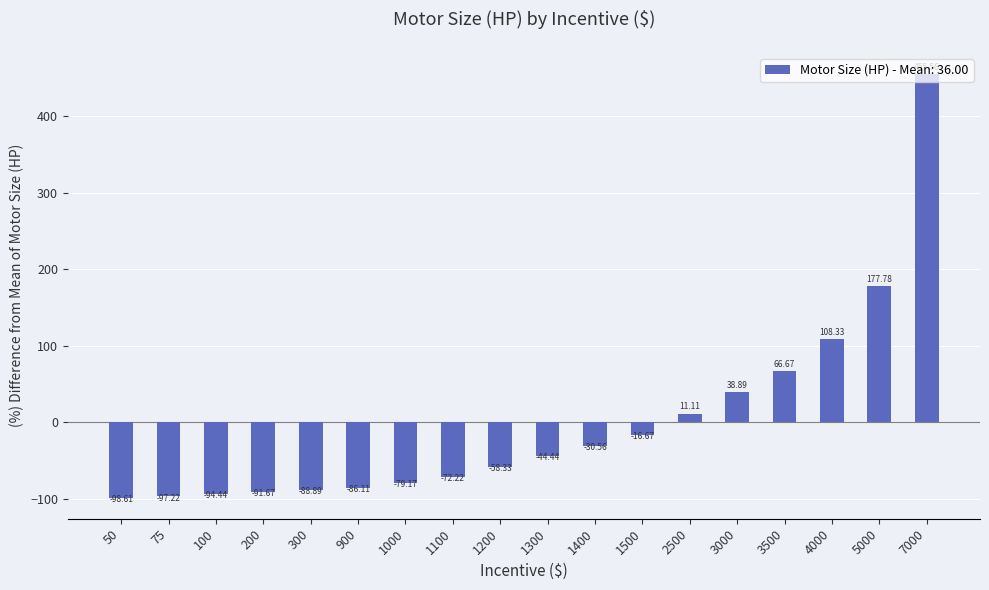

Reading right to left, transcribe all the data shown in this chart.

455.6	177.8	108.3	66.7	38.9	11.1	-16.7	-30.6	-44.4	-58.3	-72.2	-79.2	-86.1	-88.9	-91.7	-94.4	-97.2	-98.6